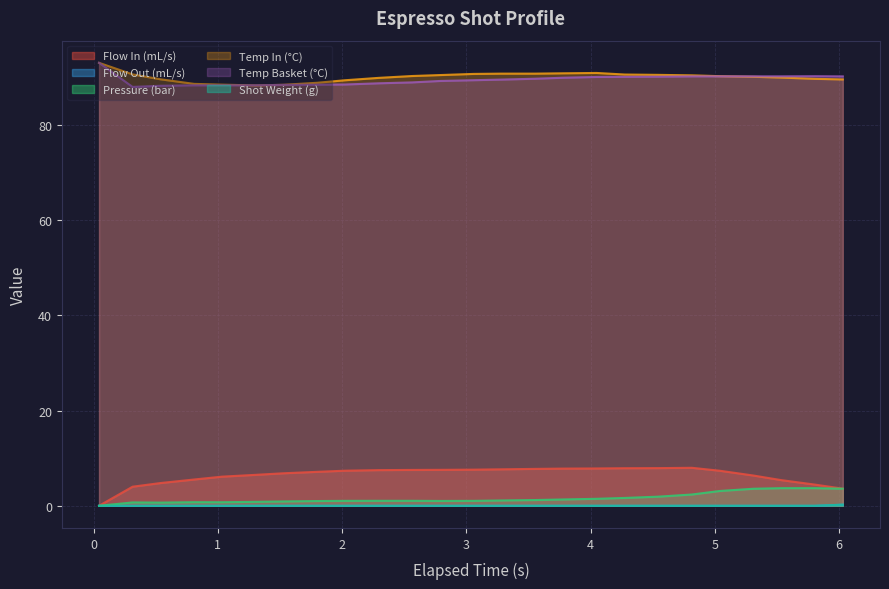

At how many categories does at least one series exceed 5?

25